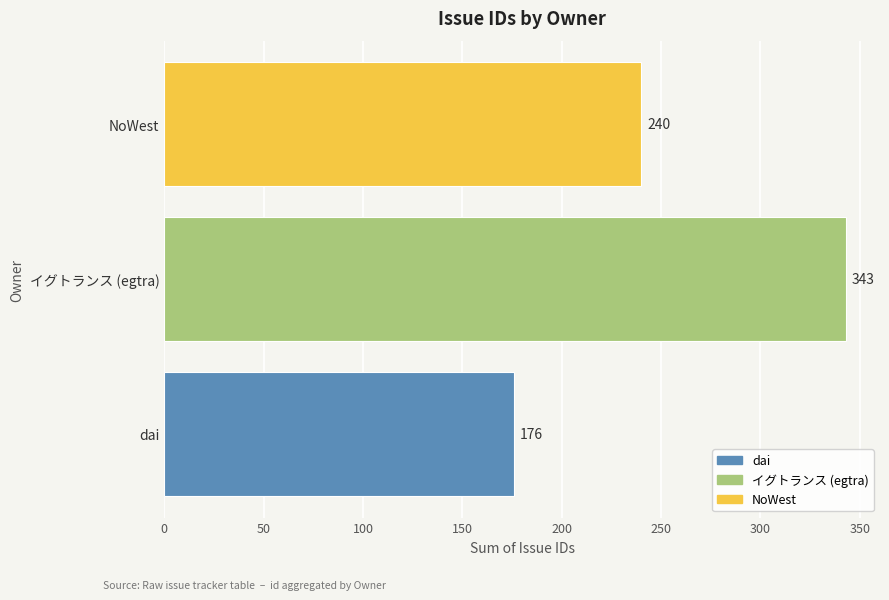

What is the smallest value displayed?

176